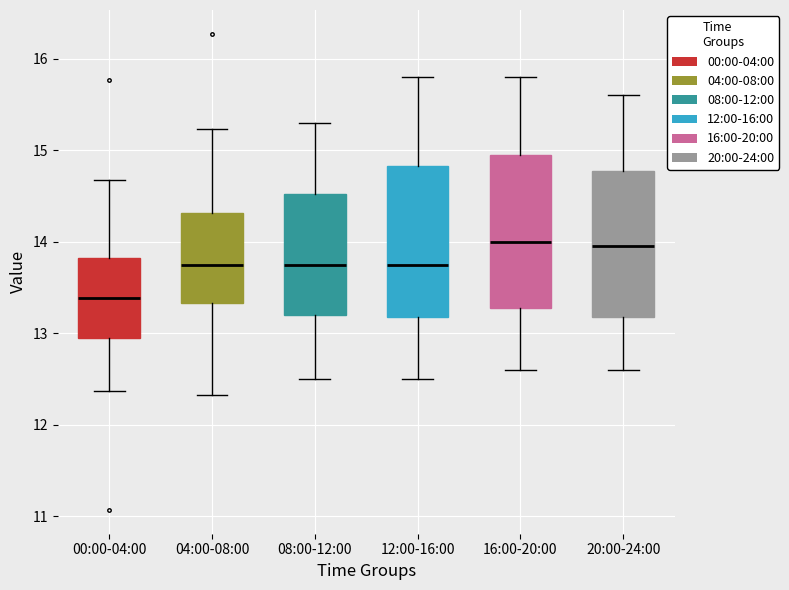

Reading left to right, read every box against the y-axis: the position of its median line, the range the box covers, and the ends of its whiskers. The values are not printed on the chart, so give them approximately, as read against the axis.

00:00-04:00: median 13.4, box 13.0 to 13.8, whiskers 12.4 to 14.7
04:00-08:00: median 13.8, box 13.3 to 14.3, whiskers 12.3 to 15.2
08:00-12:00: median 13.8, box 13.2 to 14.5, whiskers 12.5 to 15.3
12:00-16:00: median 13.8, box 13.2 to 14.8, whiskers 12.5 to 15.8
16:00-20:00: median 14.0, box 13.3 to 15.0, whiskers 12.6 to 15.8
20:00-24:00: median 14.0, box 13.2 to 14.8, whiskers 12.6 to 15.6